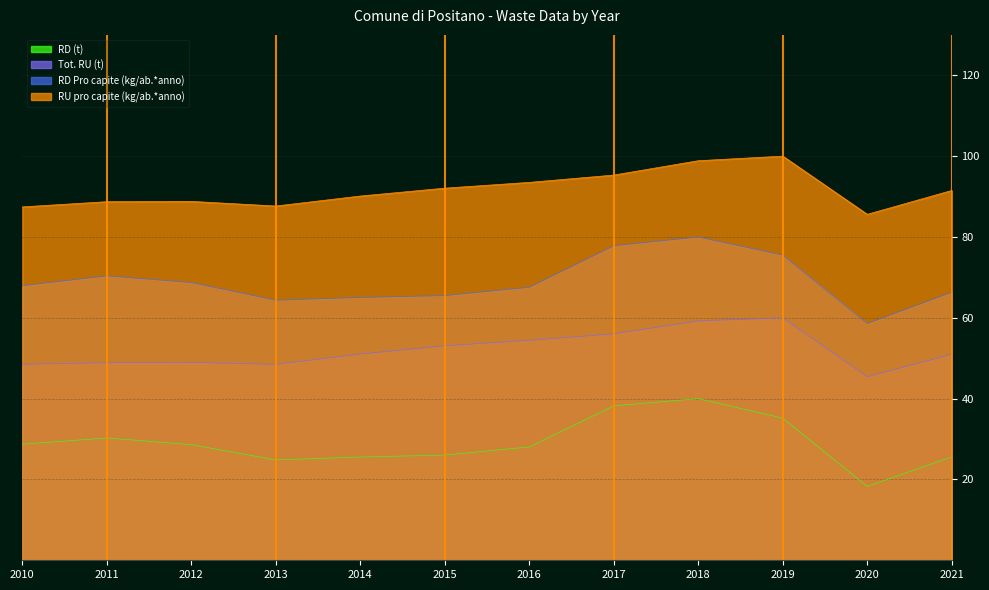

What is the difference between the highest and lowest values at 2017?

57.1